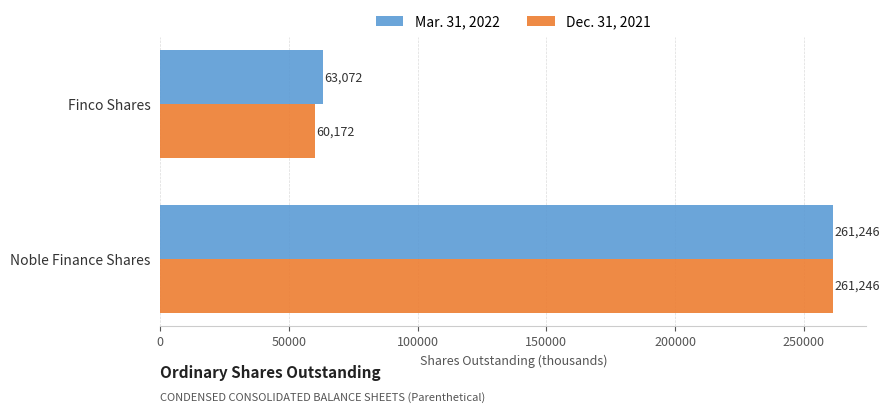

What are all the series names shown in the legend?

Mar. 31, 2022, Dec. 31, 2021